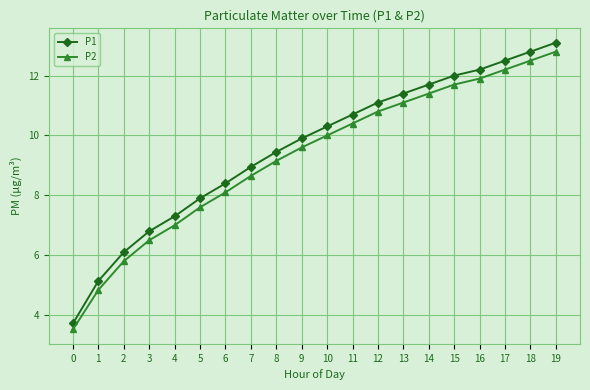

Which series has the widest spread of values?

P1